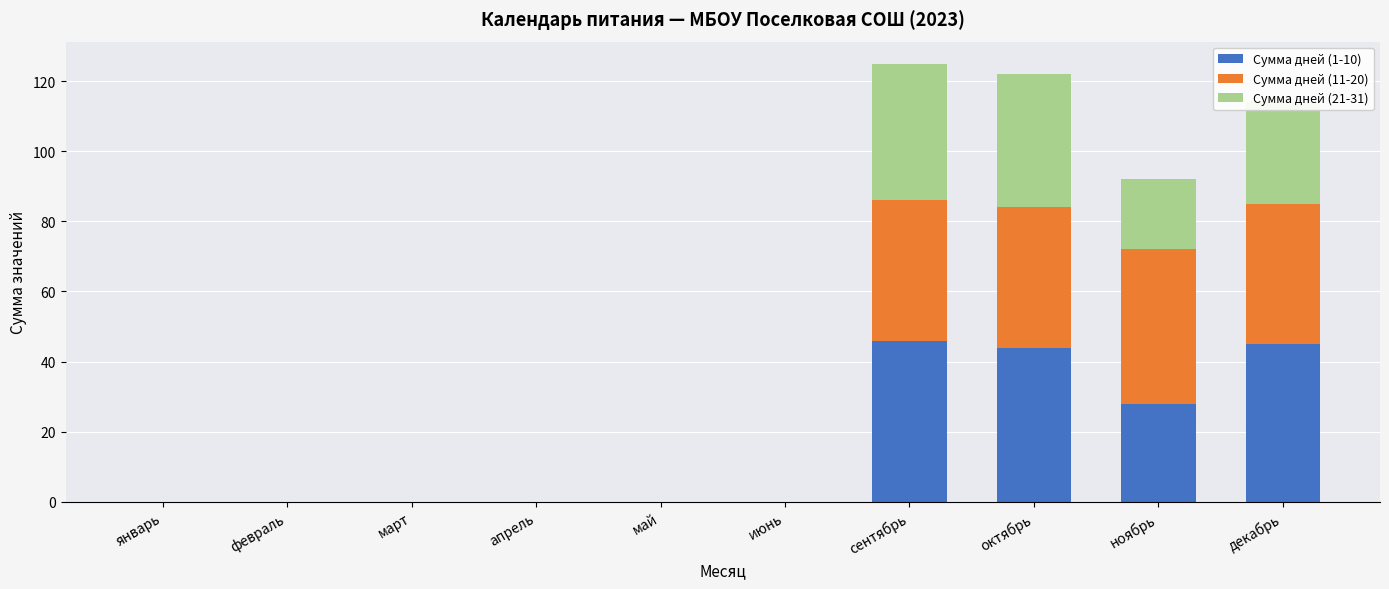

Are the bars grouped side by side (vs. stacked)?

No